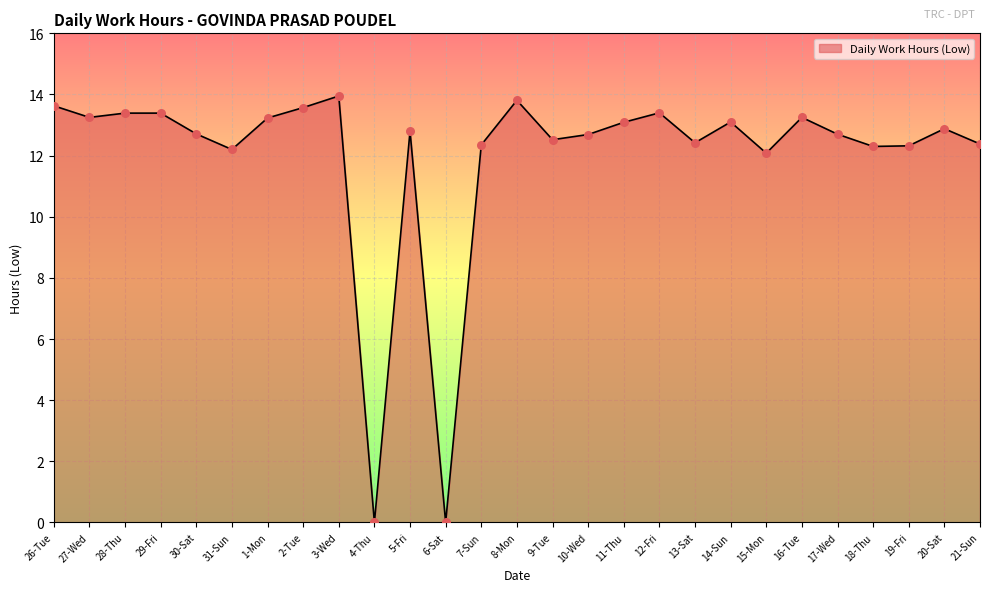

Between 18-Thu and 8-Mon, which is larger?

8-Mon